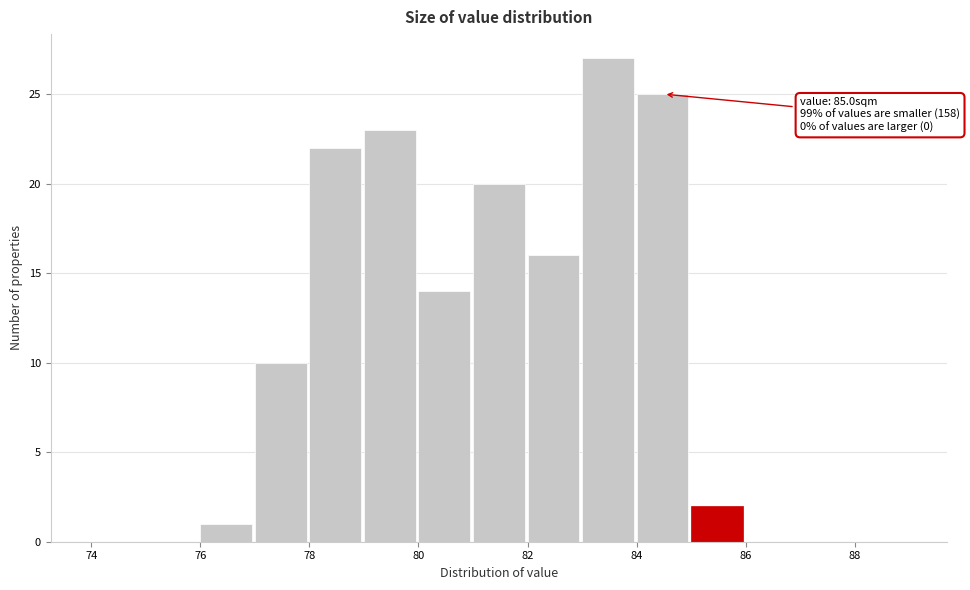

Which range on the x-axis has the tallest bar?

83 to 84